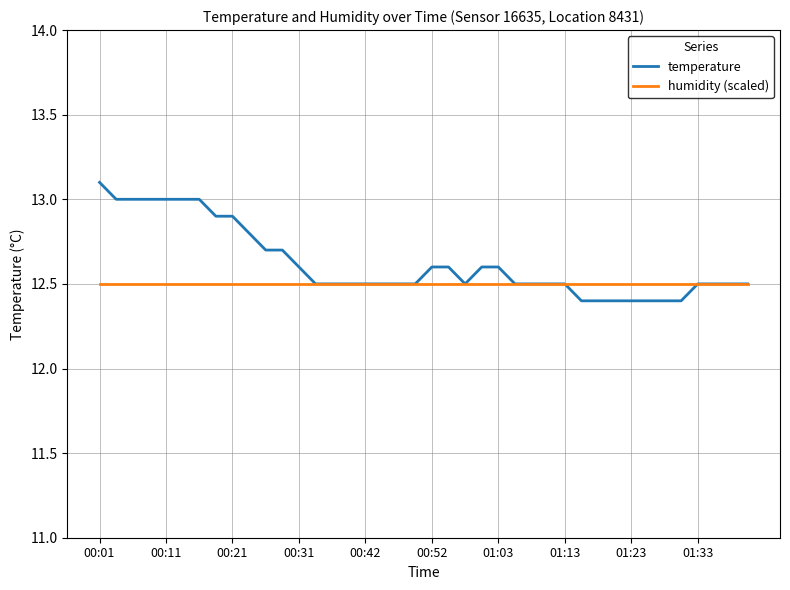

What are all the series names shown in the legend?

temperature, humidity (scaled)